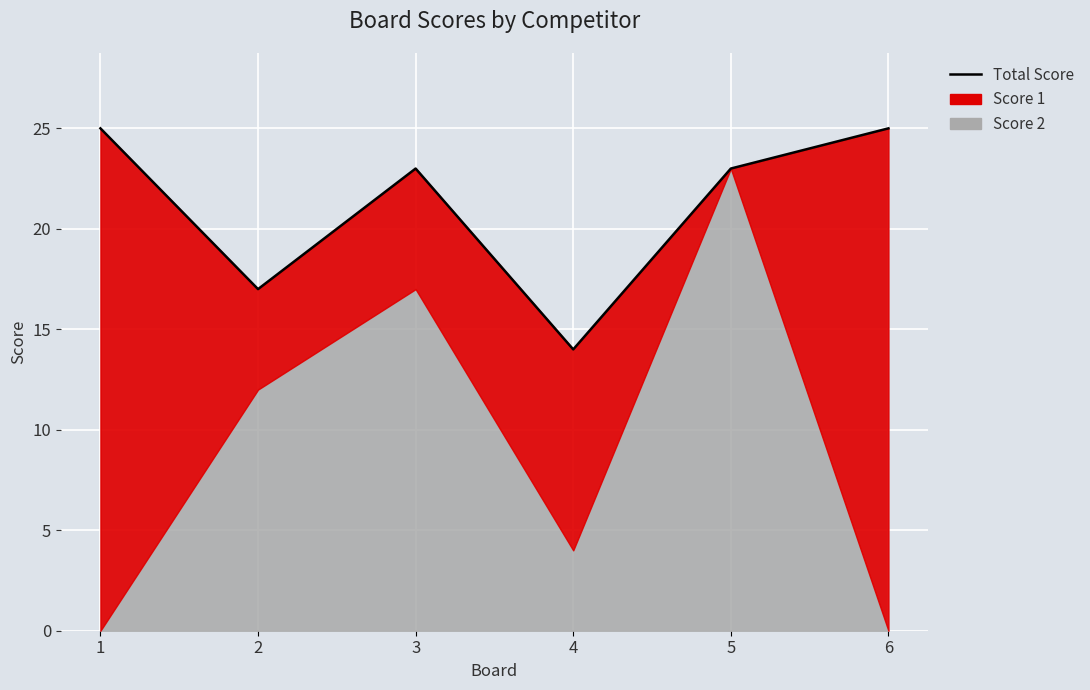

Reading left to right, list all the values displayed in this chart.

25	17	23	14	23	25